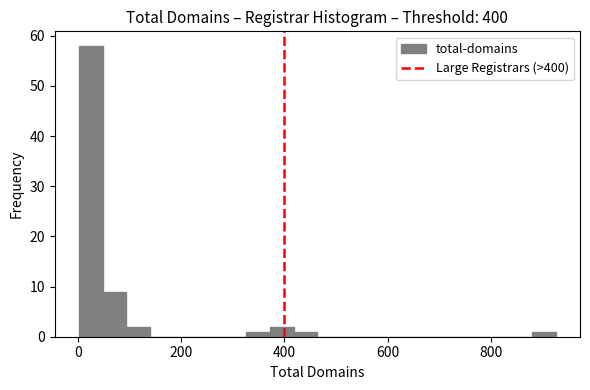

Around what value on the x-axis is the tallest bar? Give the approximate position of its centre, as read against the axis.

20